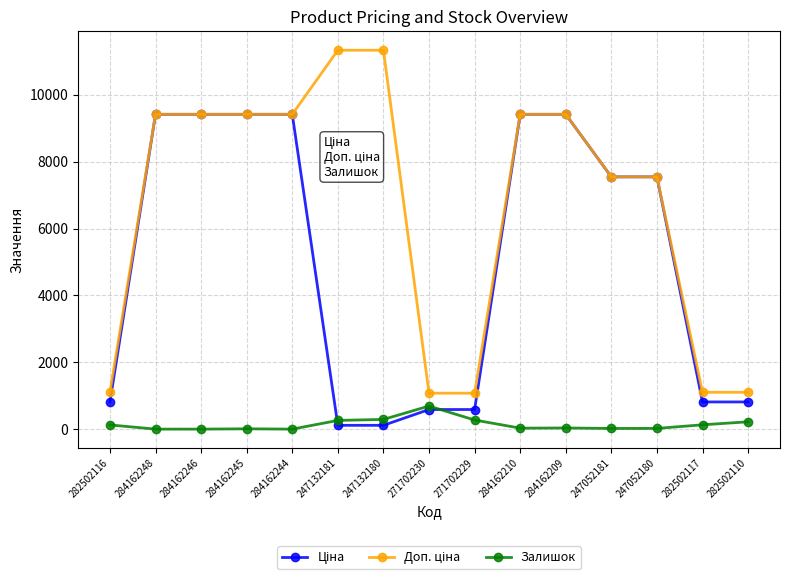

At how many categories does at least one series exceed 7402?

10